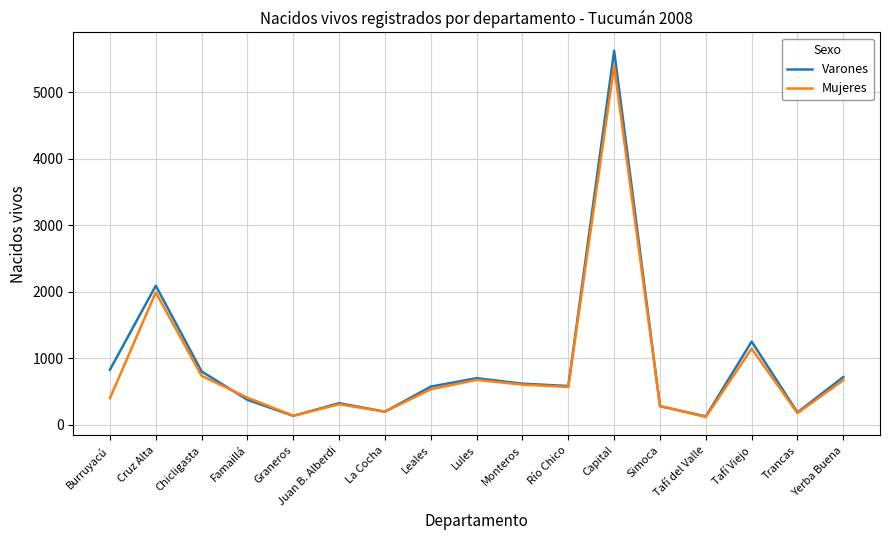

At which category does the chart reach its peak across all series?

Capital